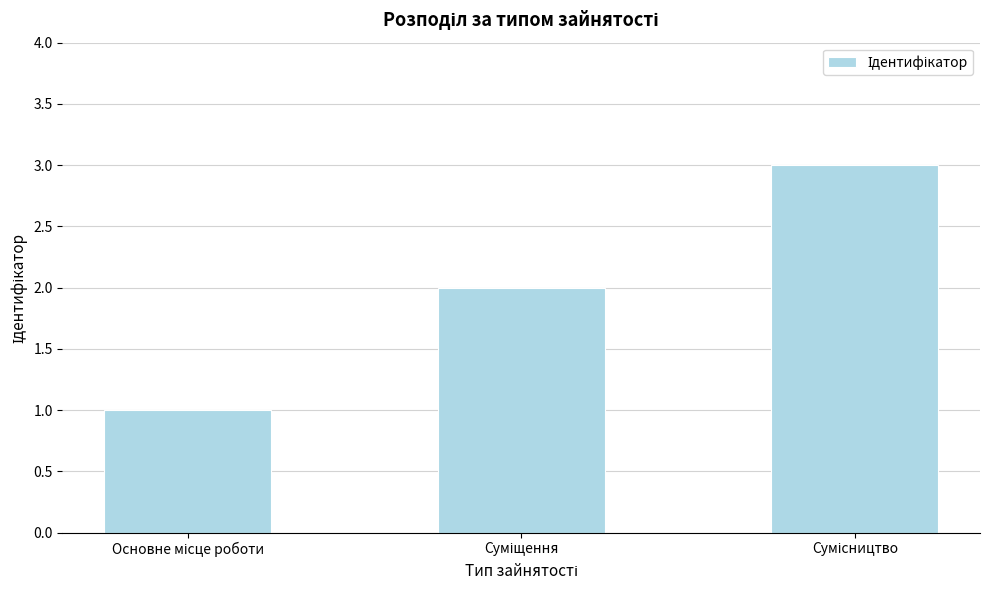

What is the maximum value shown in the chart?

3